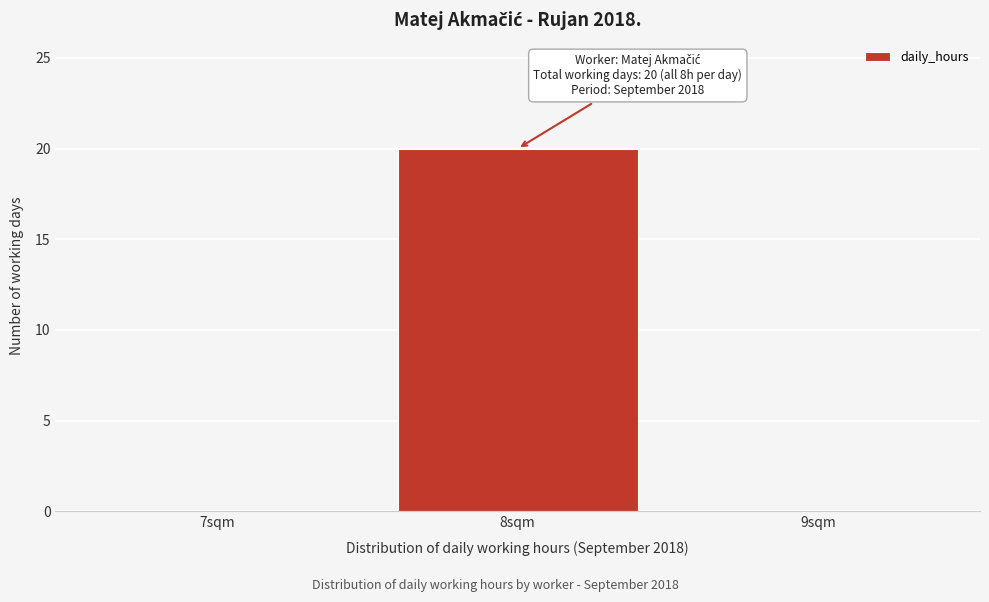

Over which range of the x-axis is the bar tallest?

7.5 to 8.5